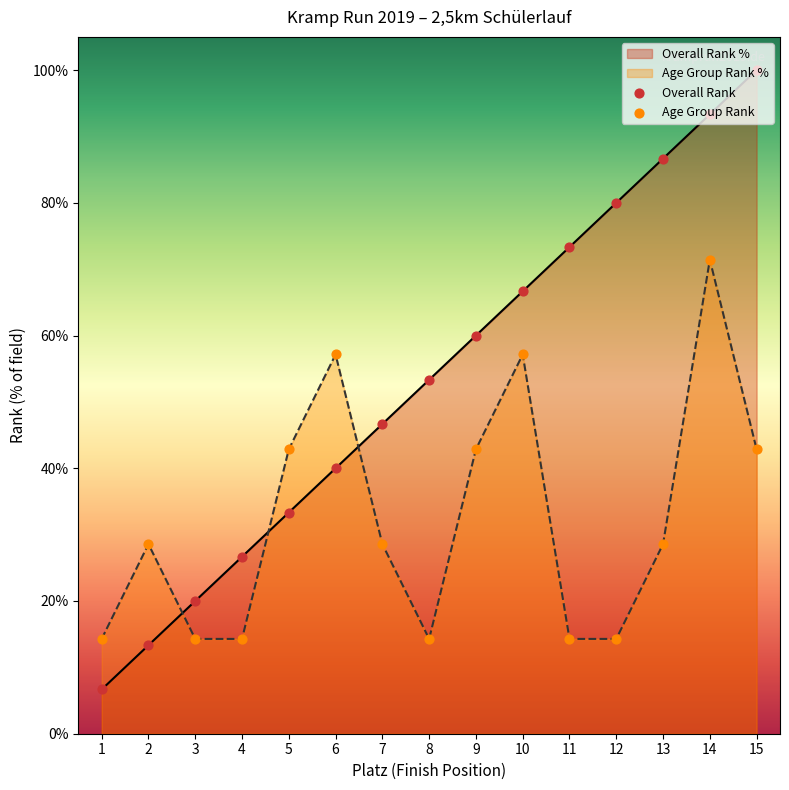

Which series reaches the maximum Y coordinate?

Overall Rank